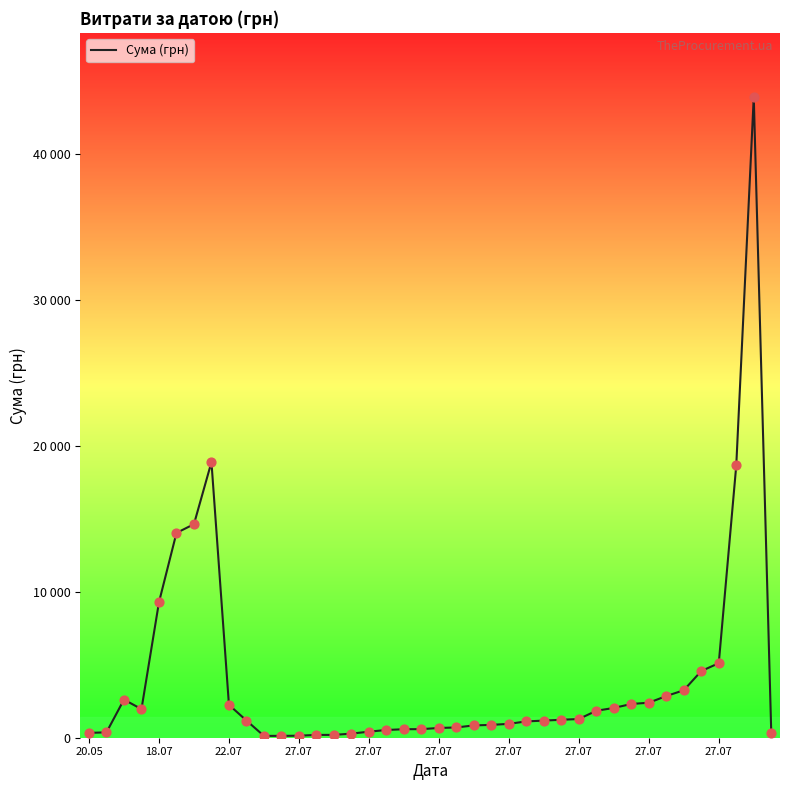

Is this an area chart (filled region under the line)?

No